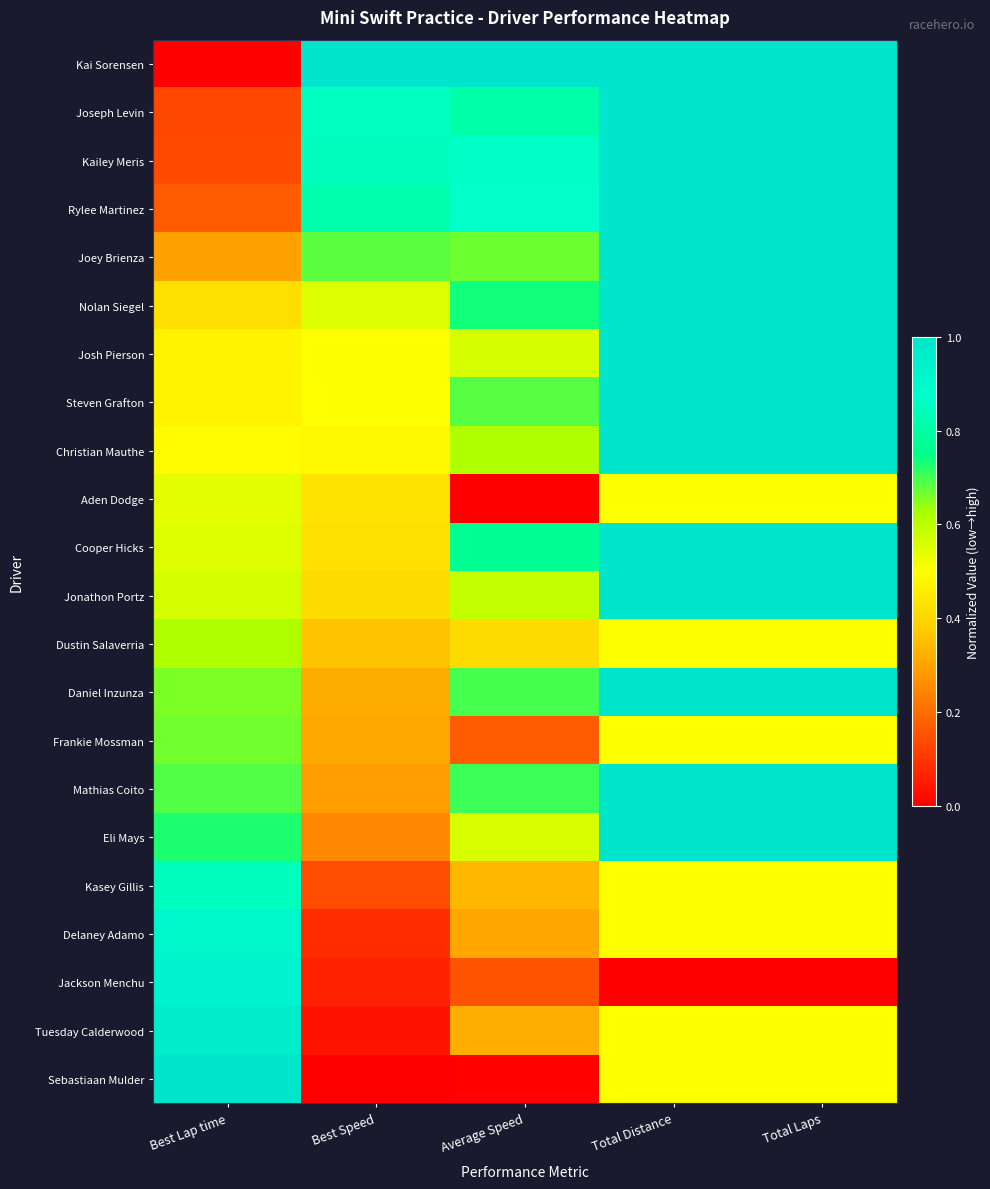

List the series in order of their peak value, lowest first.

Aden Dodge, Dustin Salaverria, Frankie Mossman, Kasey Gillis, Delaney Adamo, Jackson Menchu, Tuesday Calderwood, Kai Sorensen, Joseph Levin, Kailey Meris, Rylee Martinez, Joey Brienza, Nolan Siegel, Josh Pierson, Steven Grafton, Christian Mauthe, Cooper Hicks, Jonathon Portz, Daniel Inzunza, Mathias Coito, Eli Mays, Sebastiaan Mulder